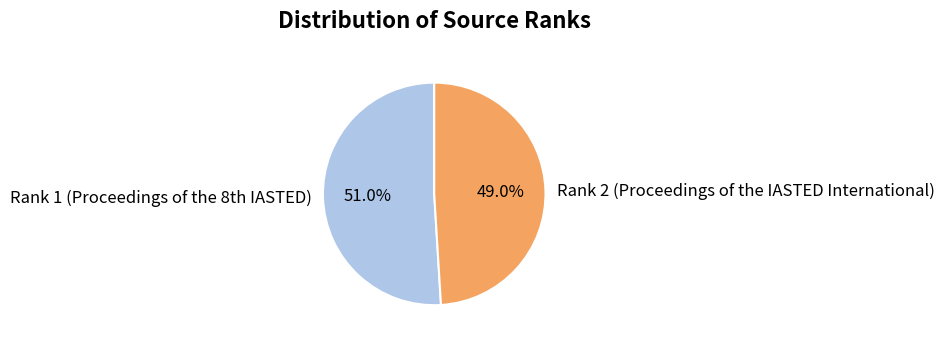

How many slices are in this pie chart?

2